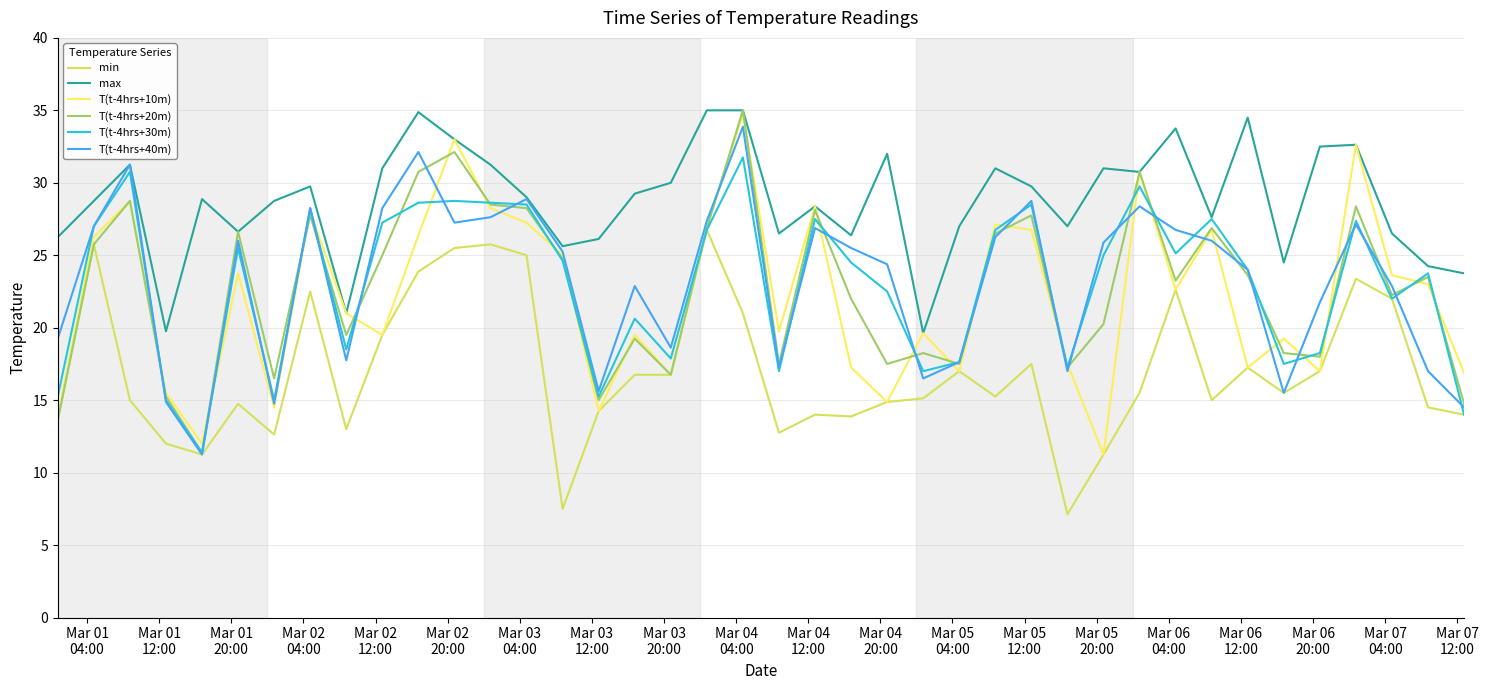

What is the greatest value displayed?

35.0